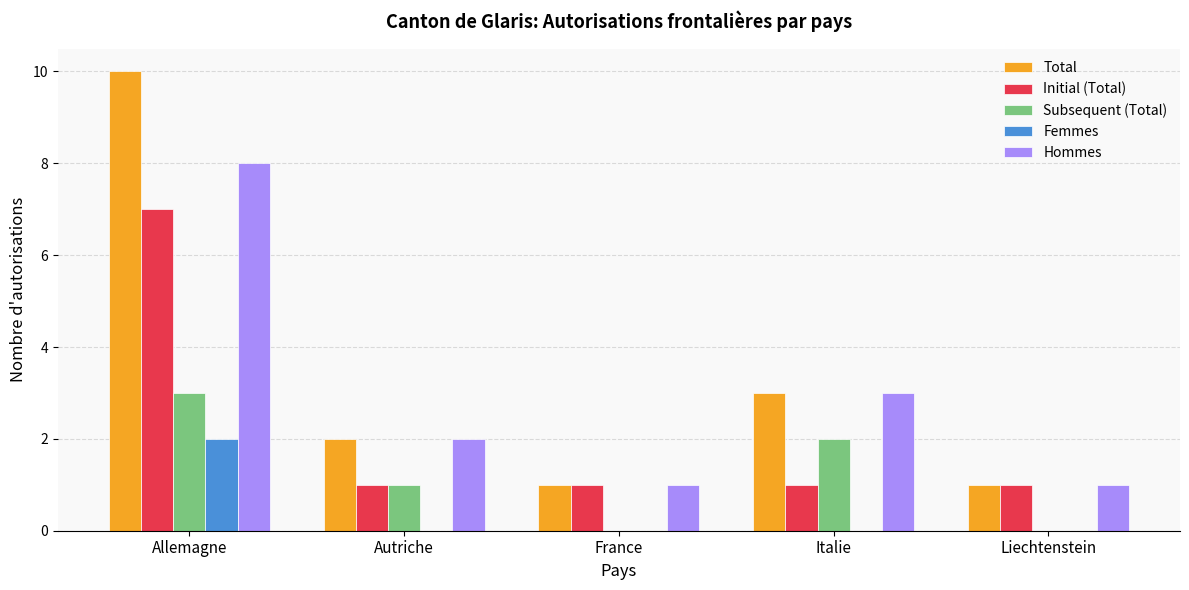

Where is Hommes nearest to the value 4?

Italie